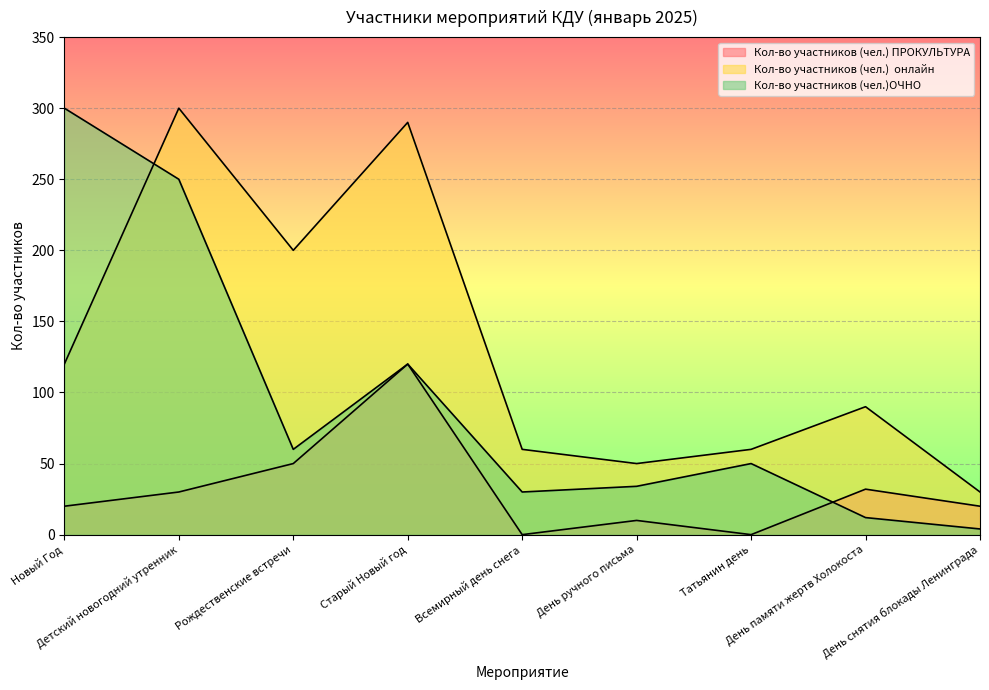

Rank the categories by Кол-во участников (чел.)ОЧНО value from highest to lowest.

Новый Год, Детский новогодний утренник, Старый Новый год, Рождественские встречи, Татьянин день, День ручного письма, Всемирный день снега, День памяти жертв Холокоста, День снятия блокады Ленинграда